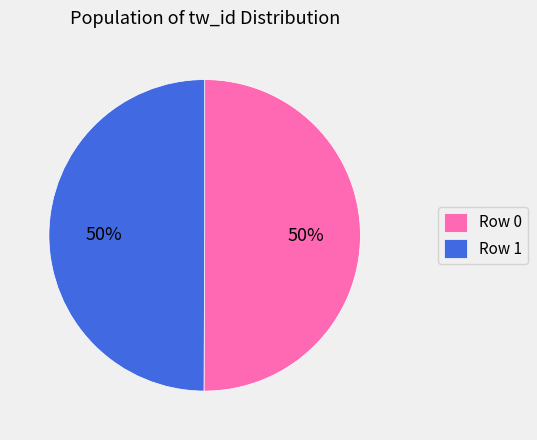

The Row 1 slice represents 50% of the pie. True or false?

True